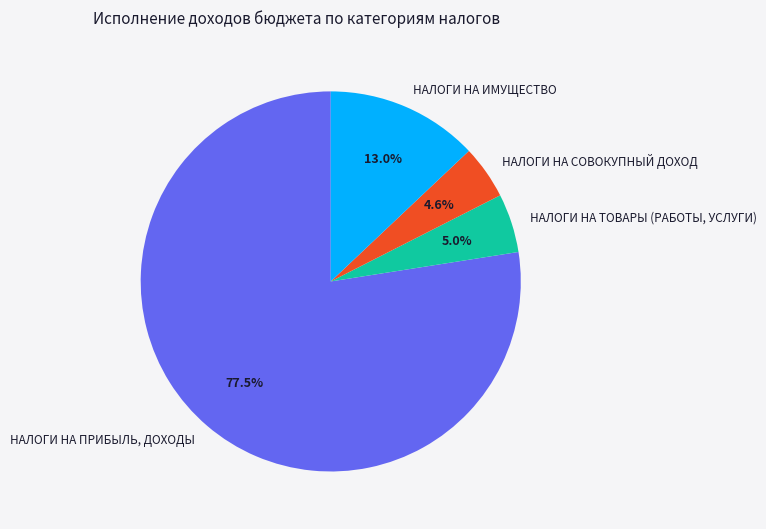

Which has a higher value, НАЛОГИ НА ПРИБЫЛЬ, ДОХОДЫ or НАЛОГИ НА ИМУЩЕСТВО?

НАЛОГИ НА ПРИБЫЛЬ, ДОХОДЫ